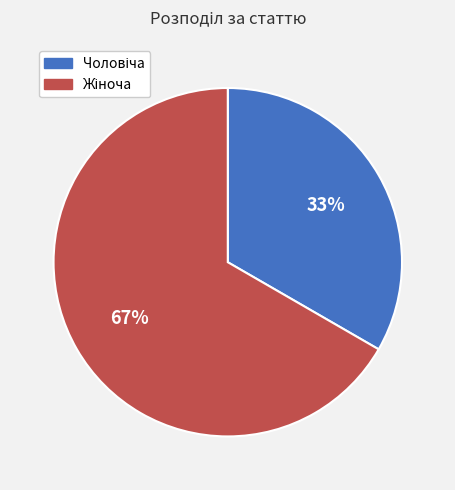

Count the number of slices in the pie.

2